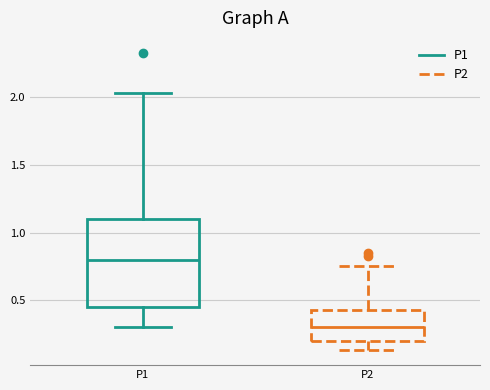

Comparing the boxes themselves (not the whiskers), which one is the tallest?

P1